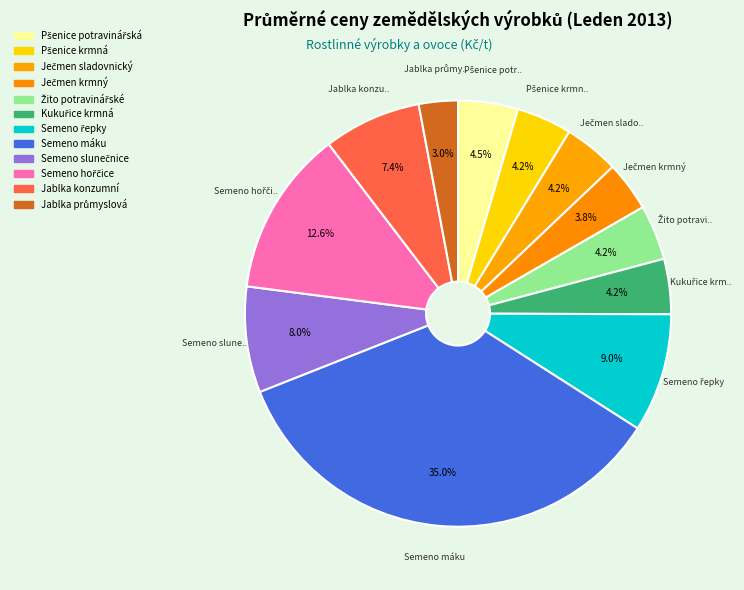

How many segments does this pie chart have?

12